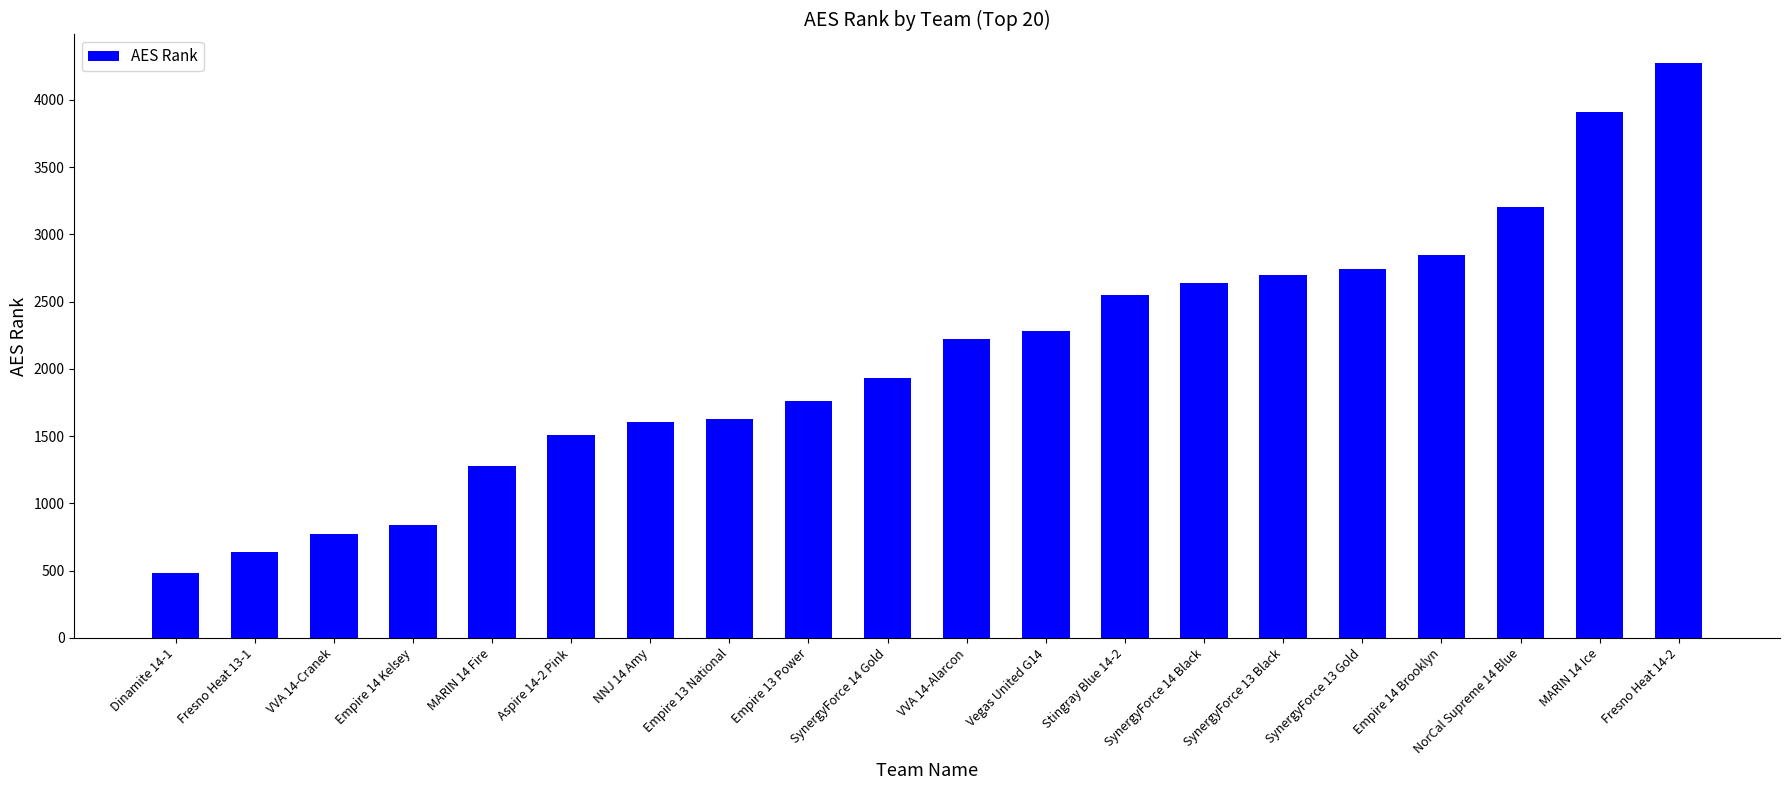

How many bars are there in total?

20